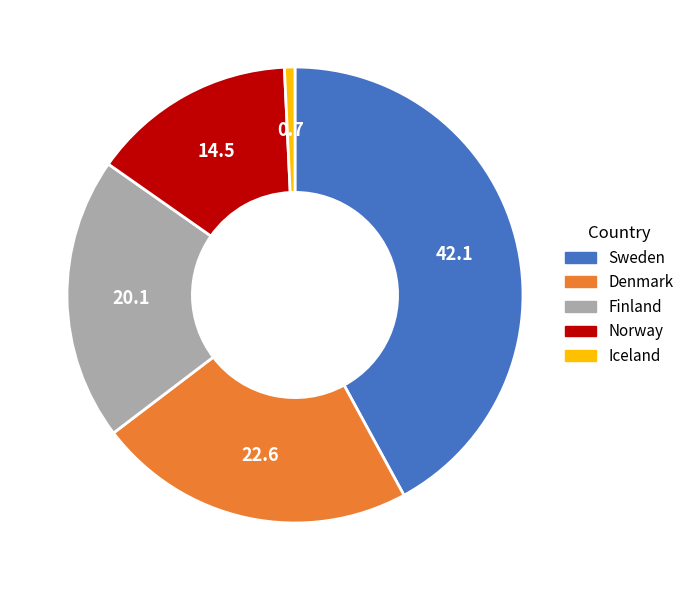

Rank the categories by value from lowest to highest.

Iceland, Norway, Finland, Denmark, Sweden